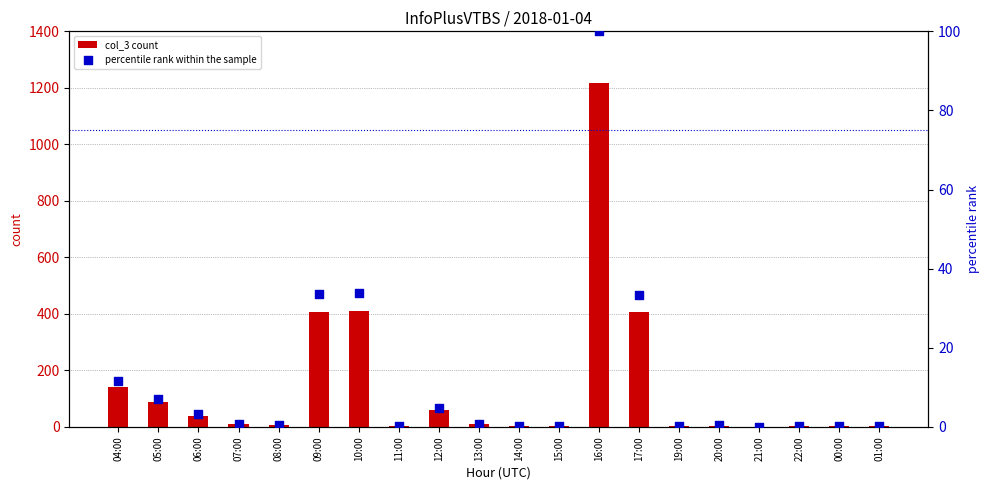

Which series has the largest total across all categories?

col_3 count